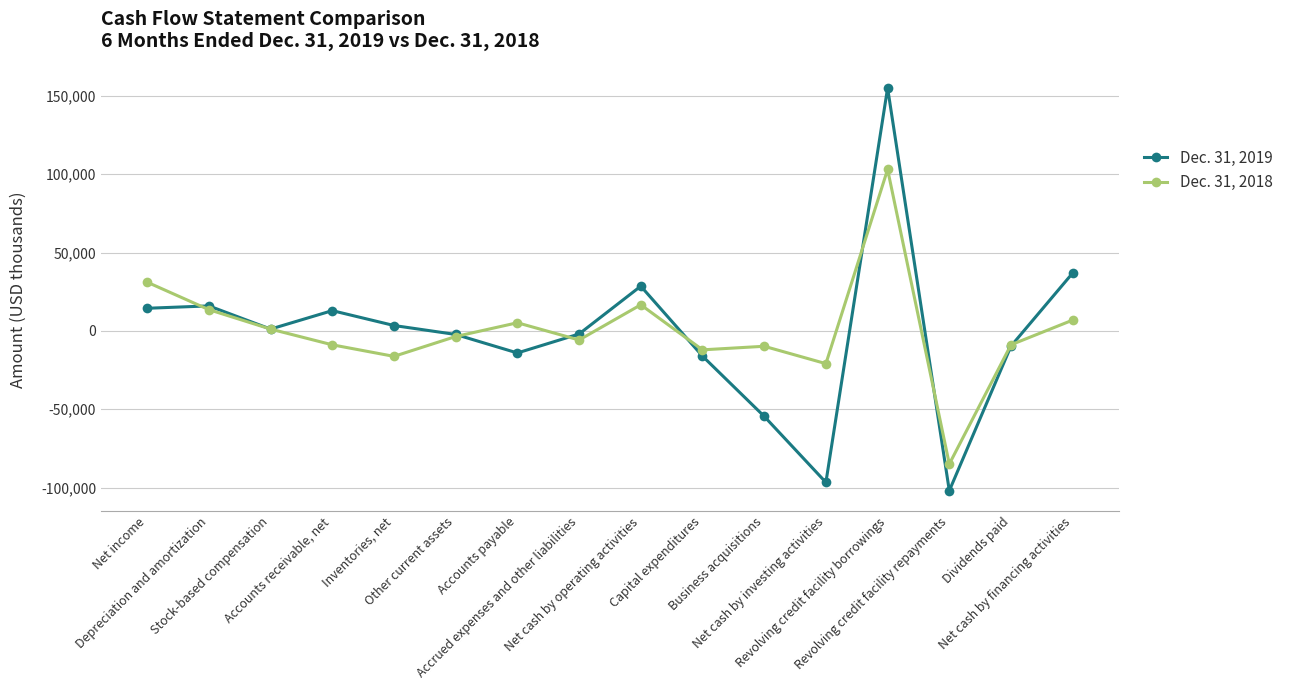

What are all the series names shown in the legend?

Dec. 31, 2019, Dec. 31, 2018